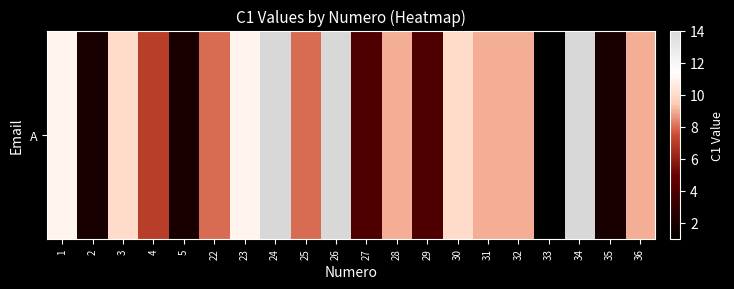

List the labels in order of value, smallest first.

33, 2, 5, 35, 27, 29, 4, 22, 25, 28, 31, 32, 36, 3, 30, 1, 23, 24, 26, 34